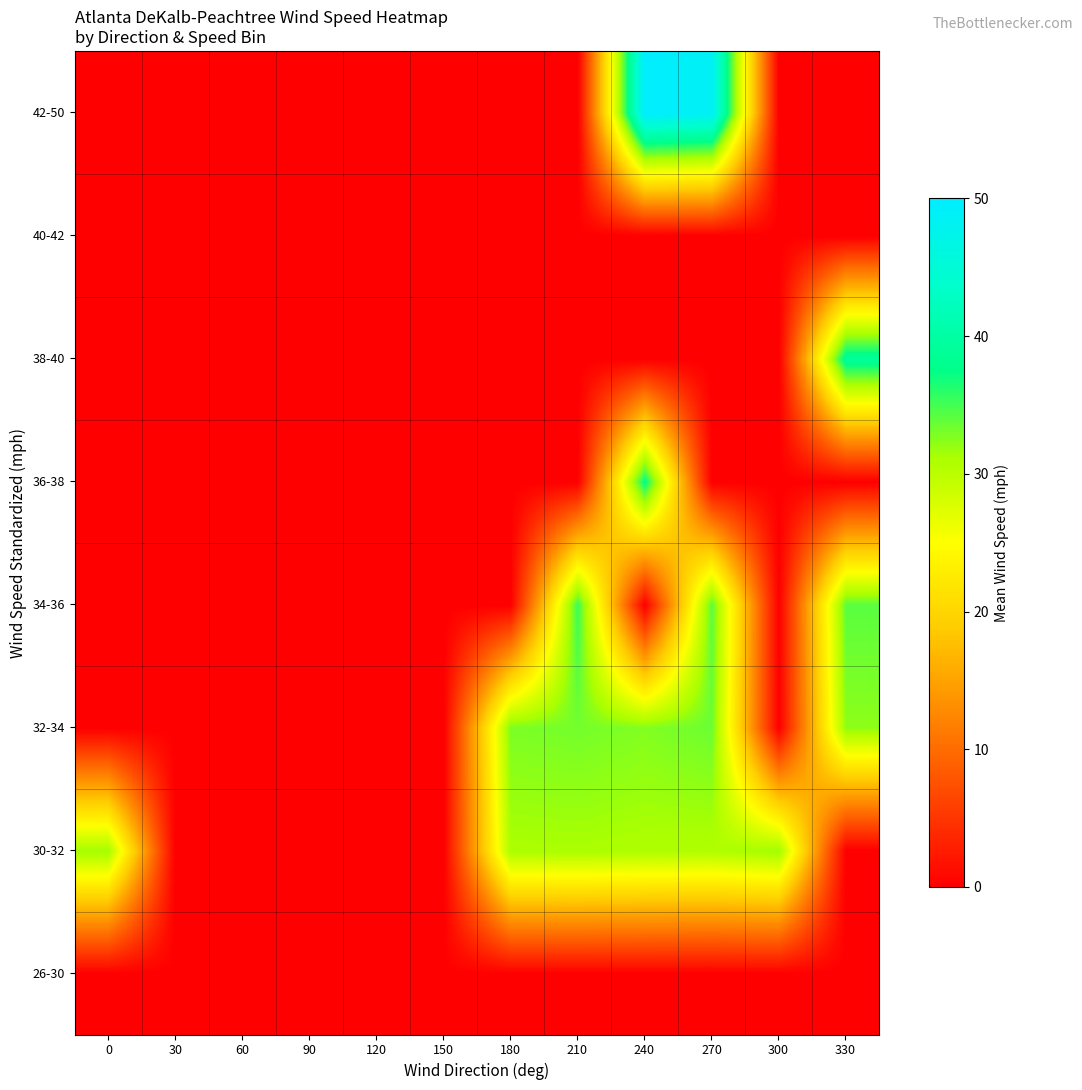

How many data points does each series have?

12